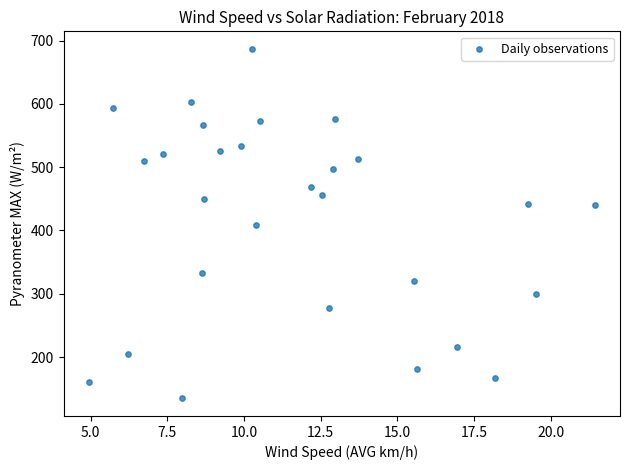

What is the range of X values (max minus min)?

16.5